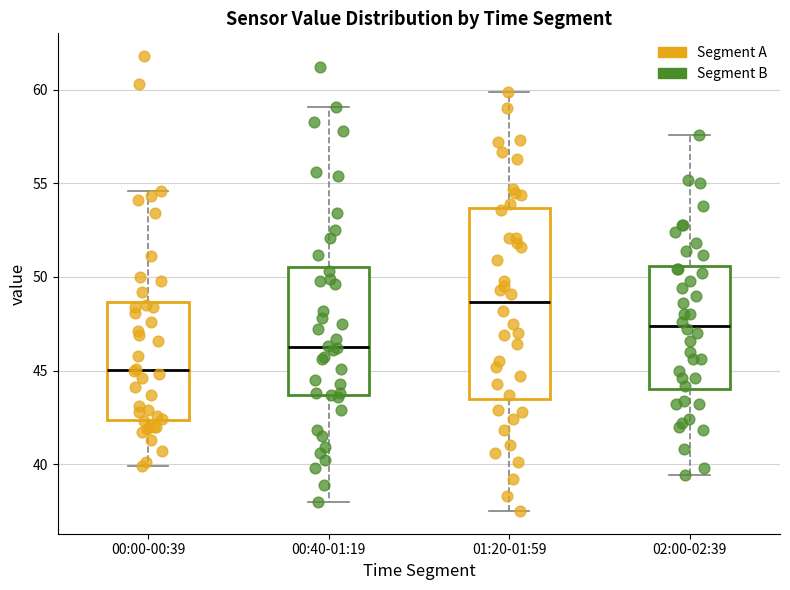

Which box has the highest median line?

01:20-01:59